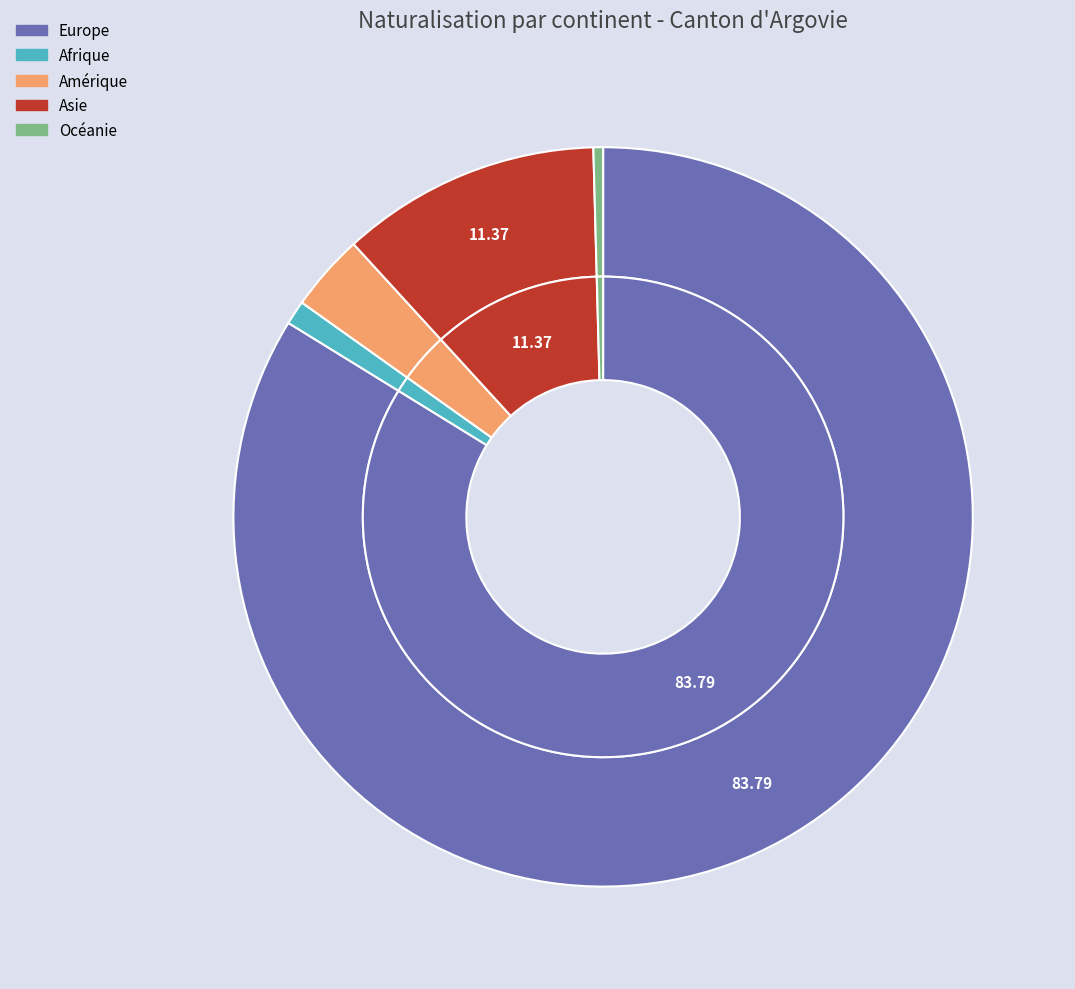

The Amérique slice represents 1% of the pie. True or false?

False